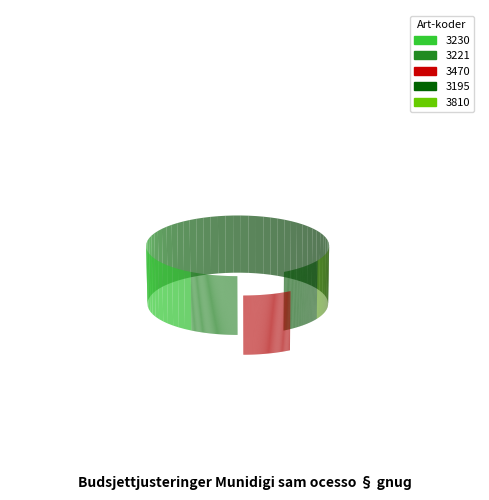

Is 3230 the majority of the pie?

Yes